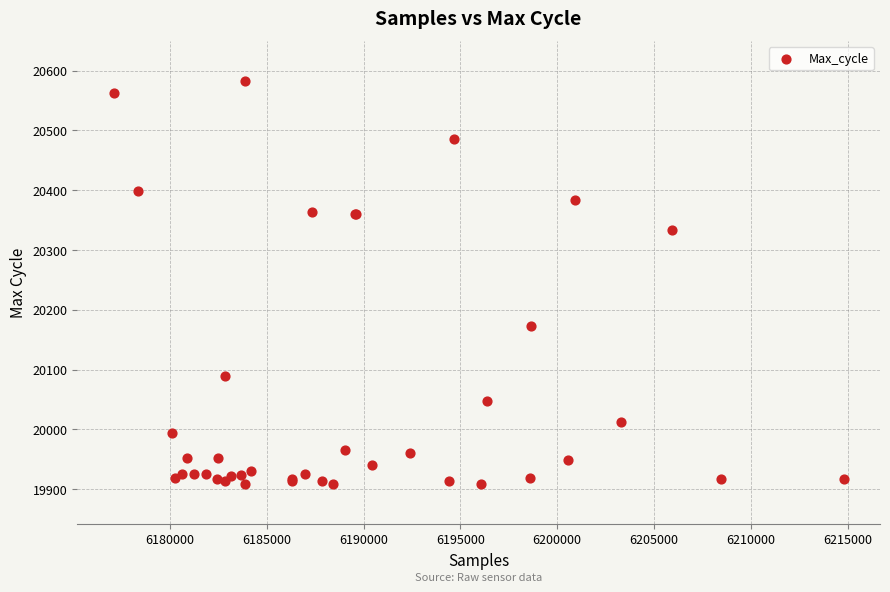

What Y value in the scatter plot is closest to 20245?

20173